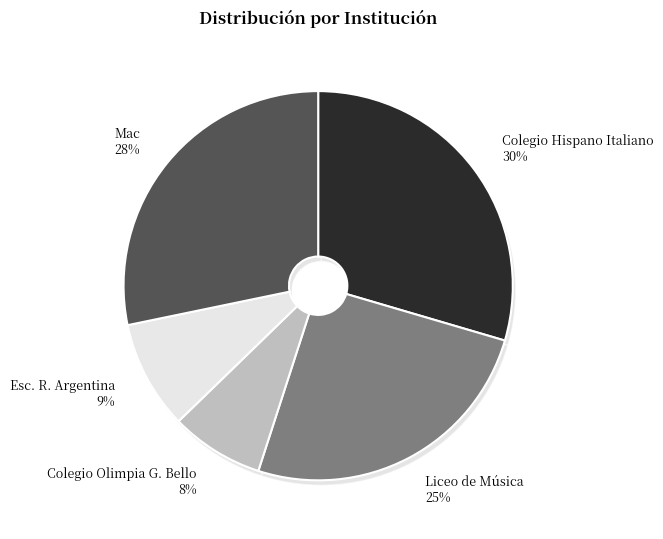

Does any single category account for the majority?

No